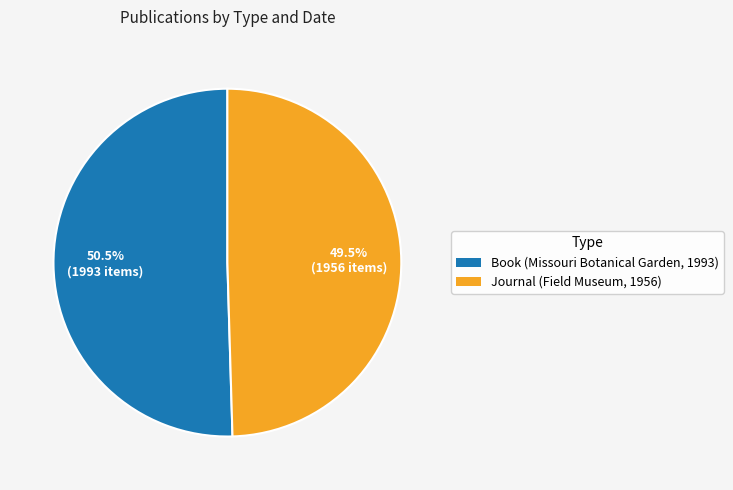

What percentage is NOT represented by Book (Missouri Botanical Garden, 1993)?

49.5%